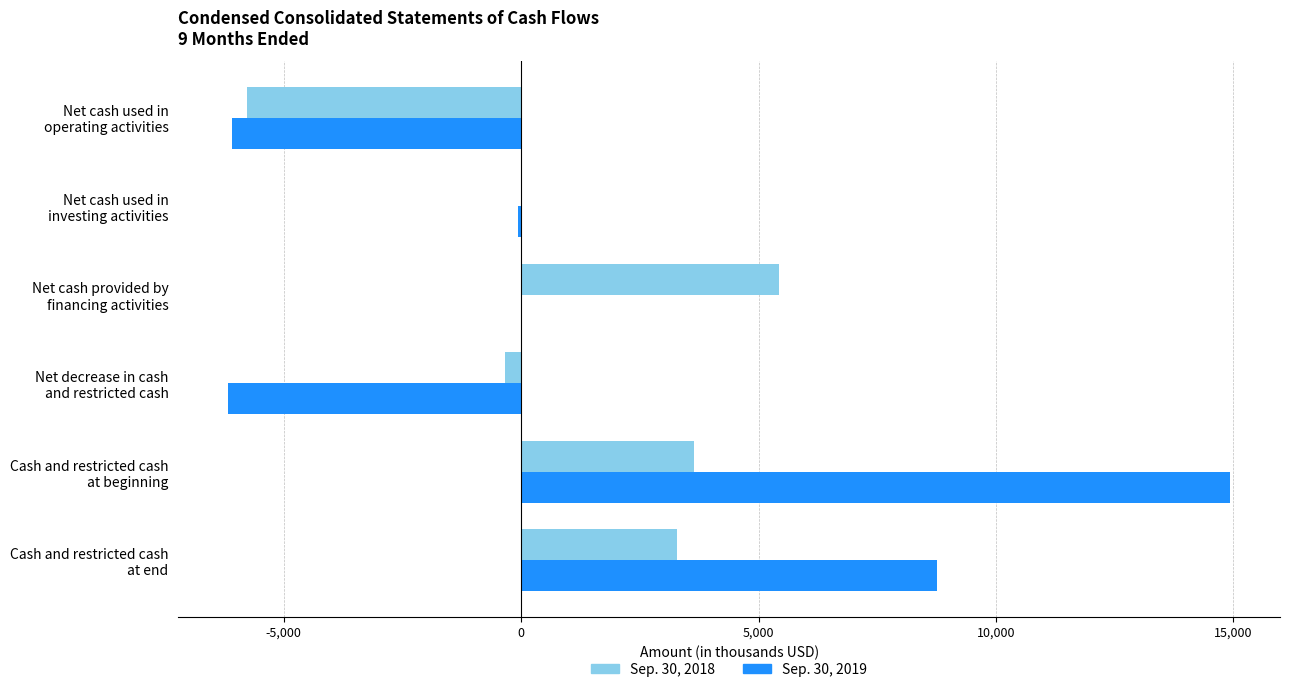

What is the maximum value for Sep. 30, 2019?

14929